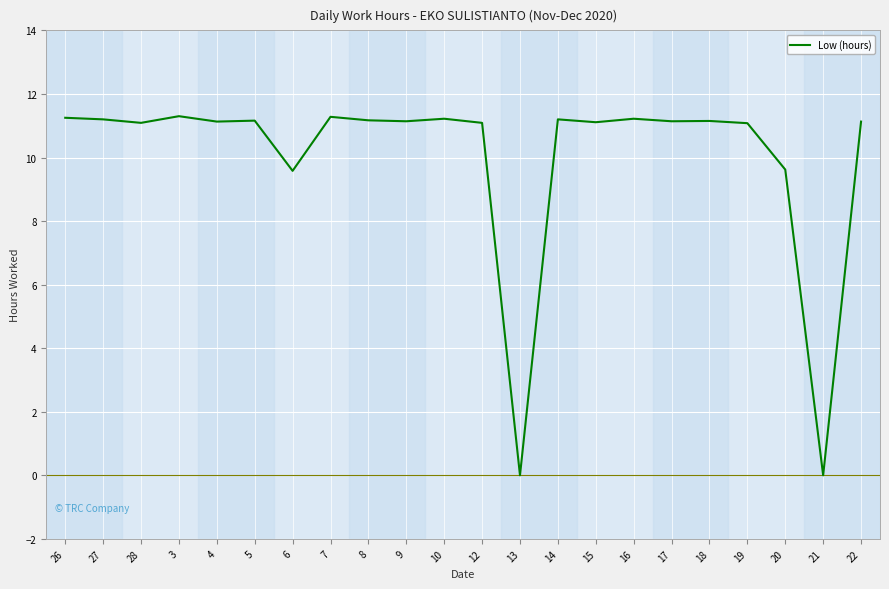

What is the ratio of the value at 6 to the value at 14?

0.9